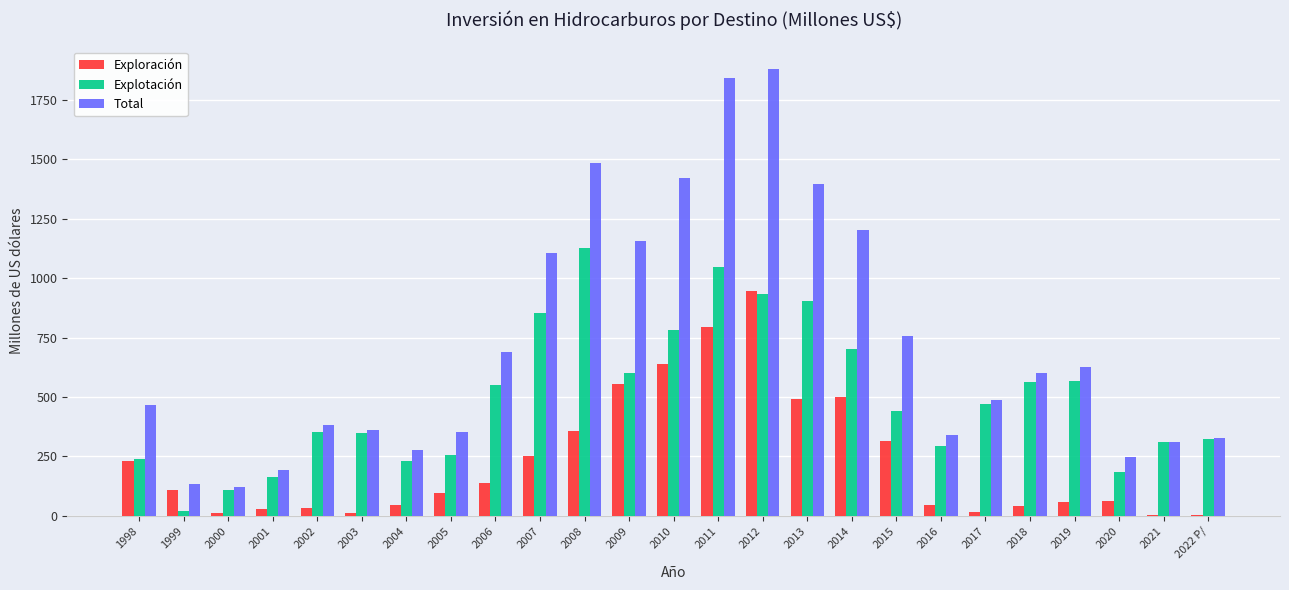

What is the sum of all Explotación values?

12372.7